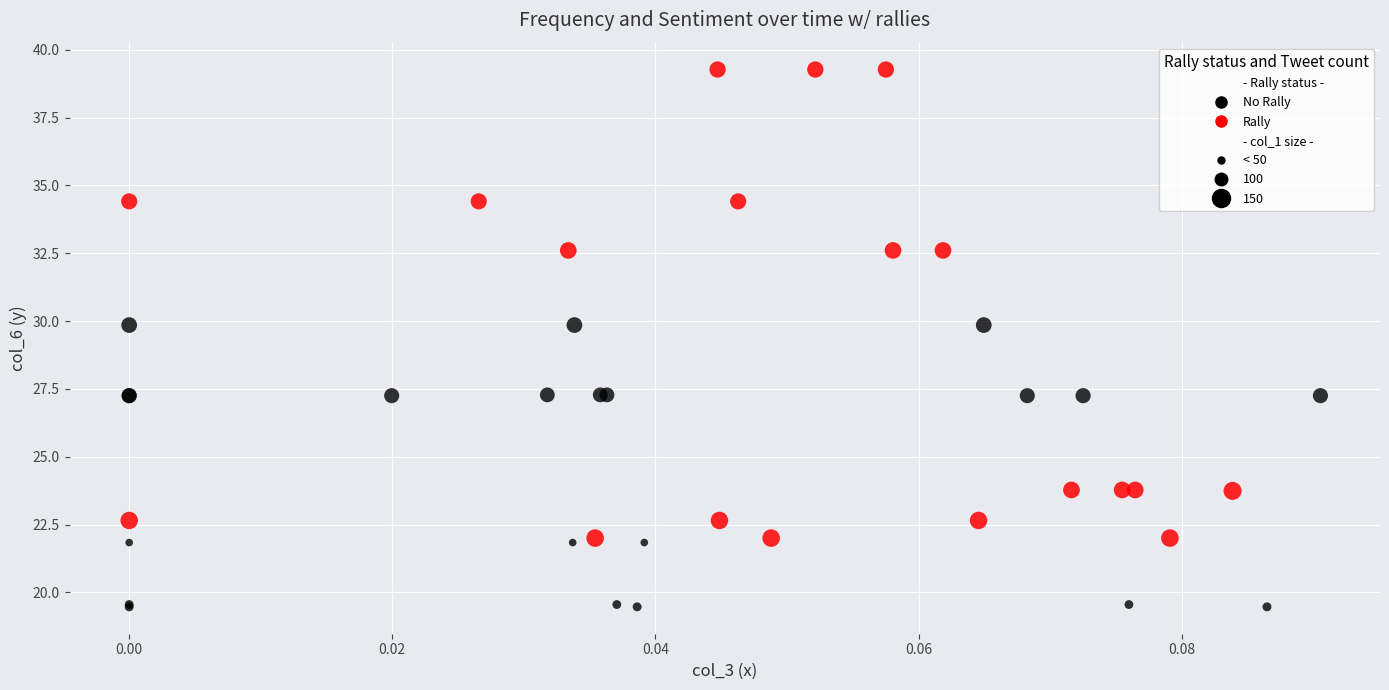

Which series contains the highest Y value?

Rally